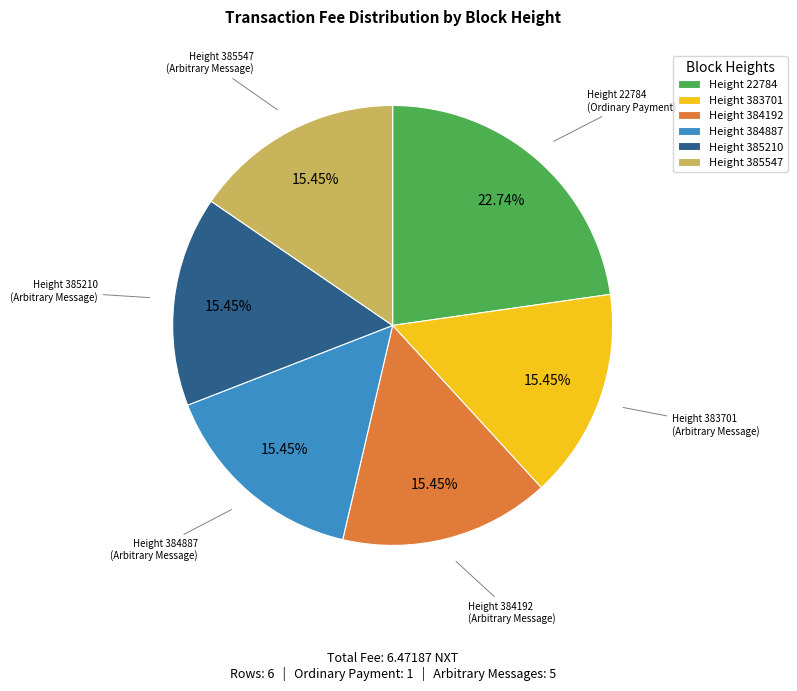

What is the ratio of the value at Height 383701 to the value at Height 385547?

1.0